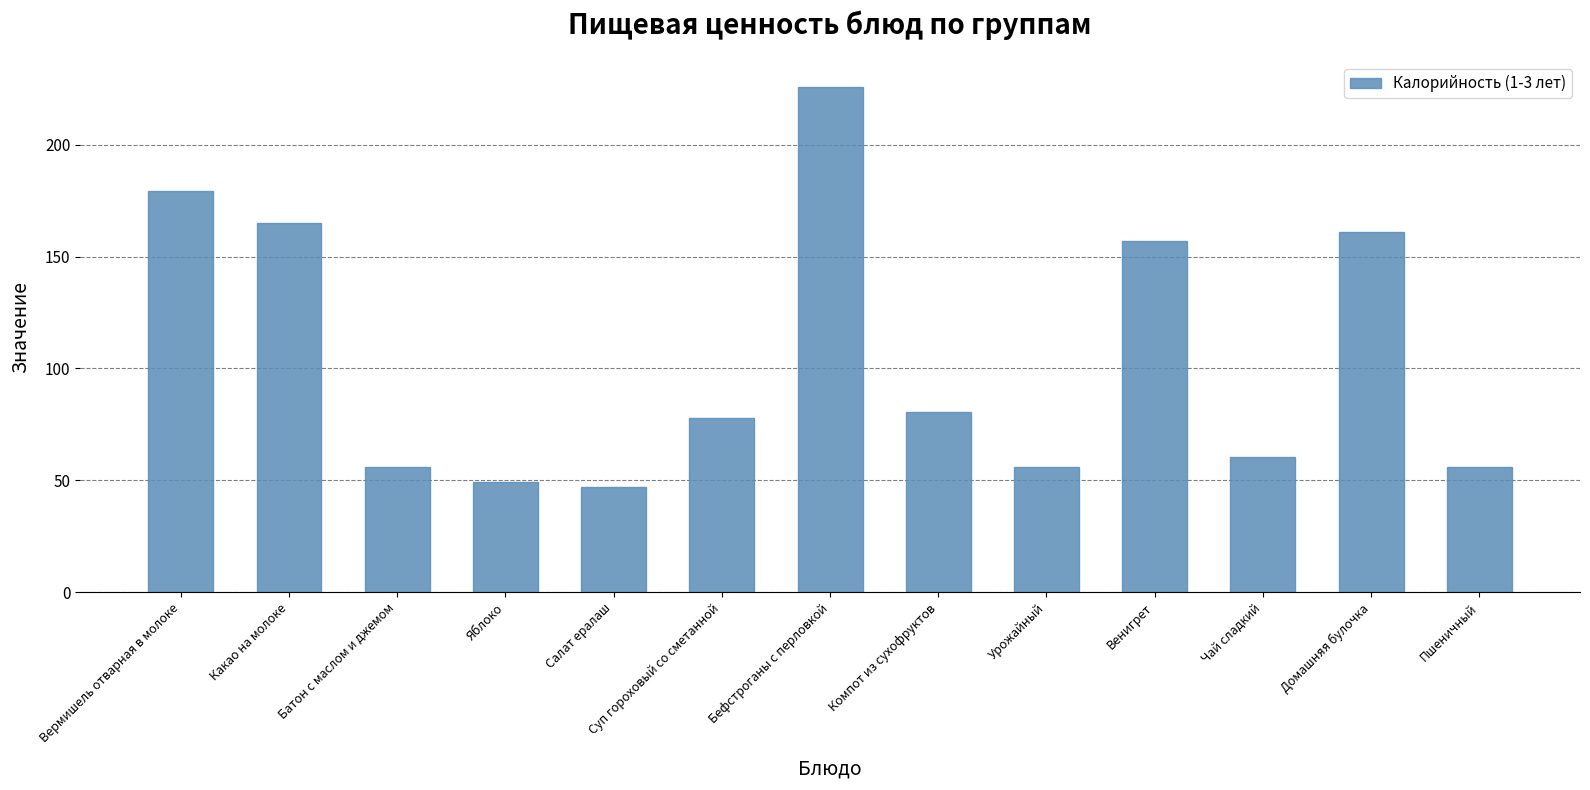

What is the greatest value displayed?

226.0